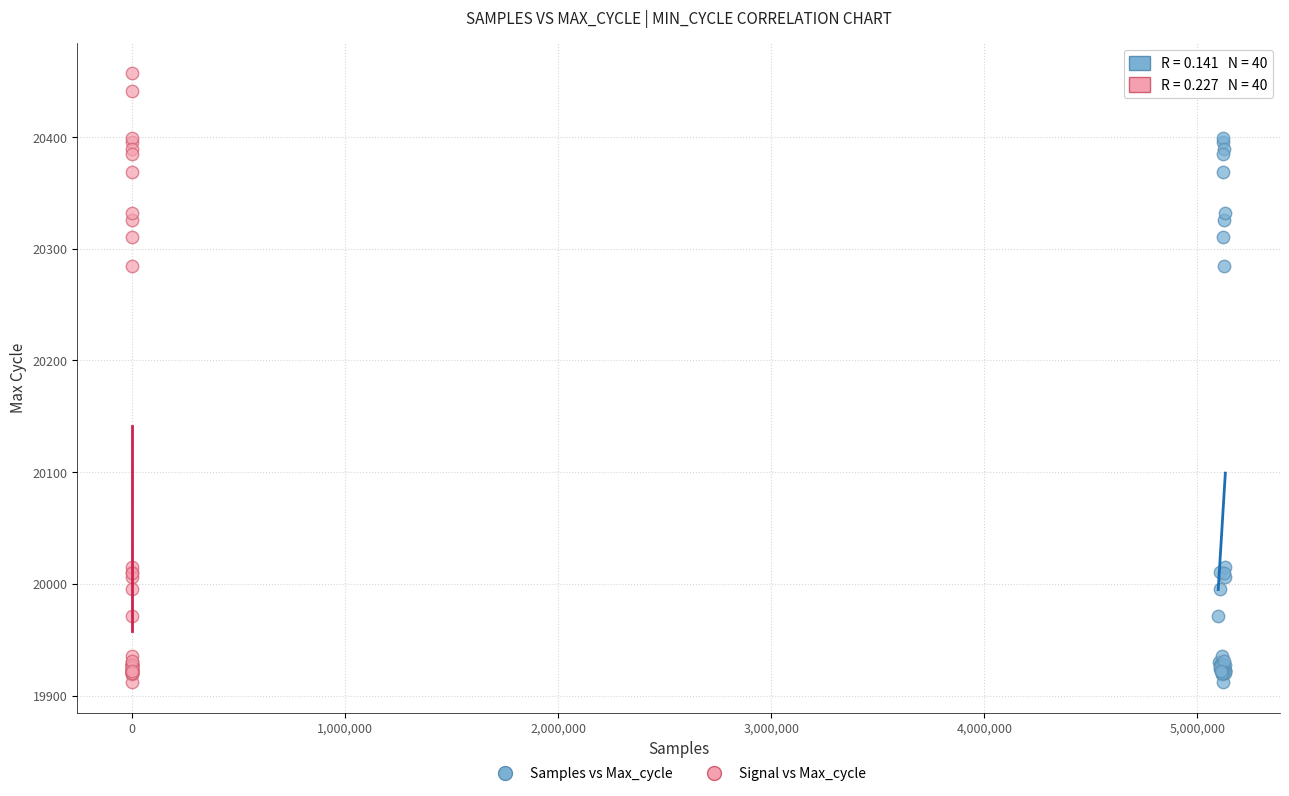

What are all the series names shown in the legend?

Samples vs Max_cycle, Signal vs Max_cycle